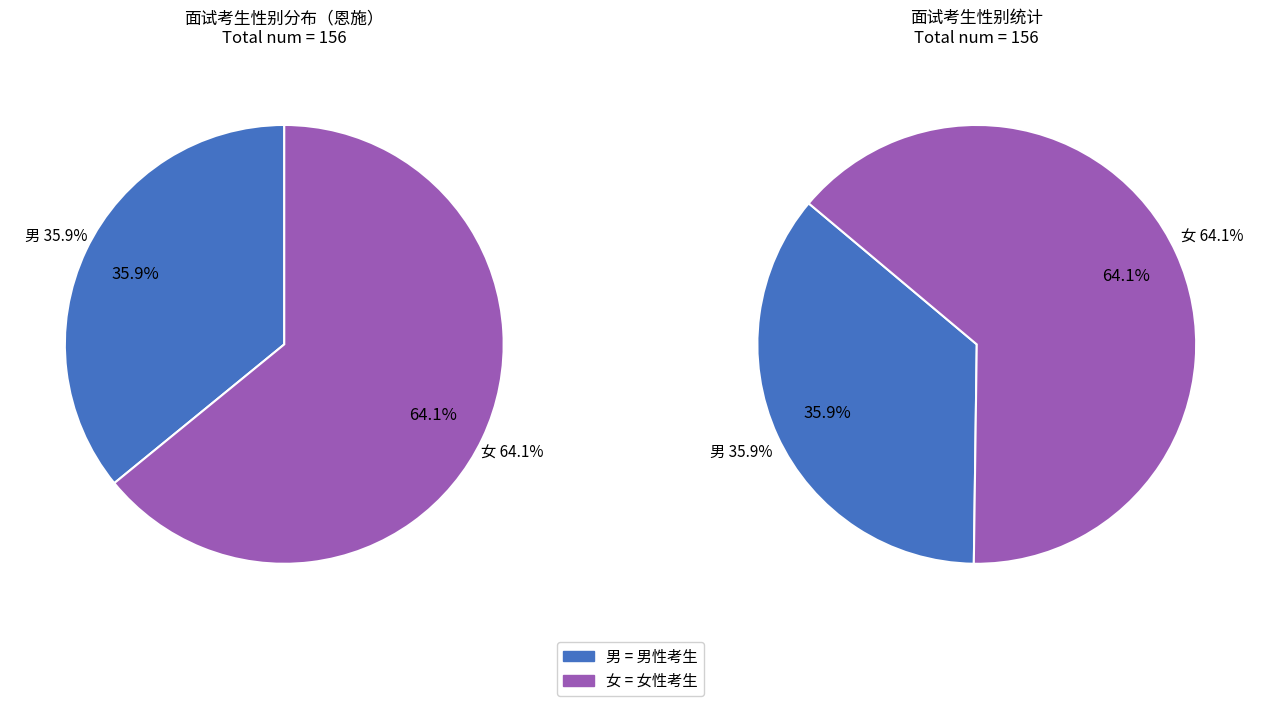

The 女 slice represents 57% of the pie. True or false?

False